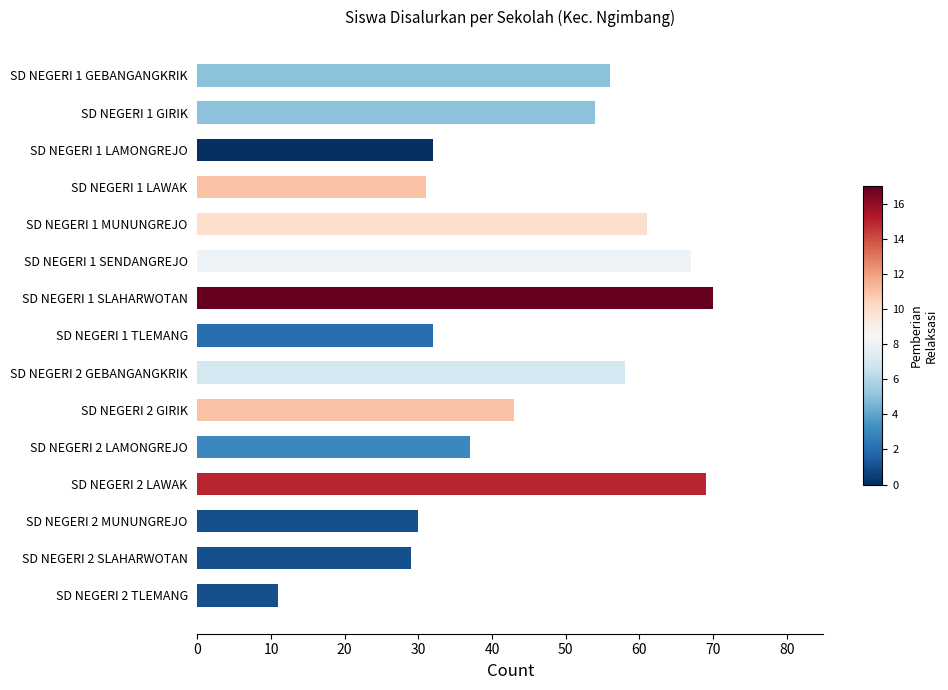

Reading bottom to top, what are all the values shown in this chart?

11	29	30	69	37	43	58	32	70	67	61	31	32	54	56